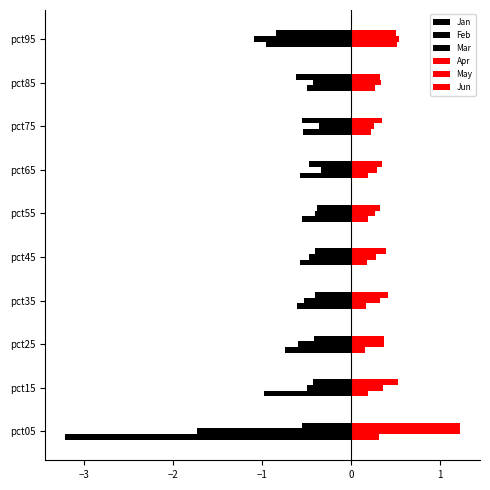

Rank the series by their maximum value, from lowest to highest.

Jan, Mar, Feb, Apr, May, Jun